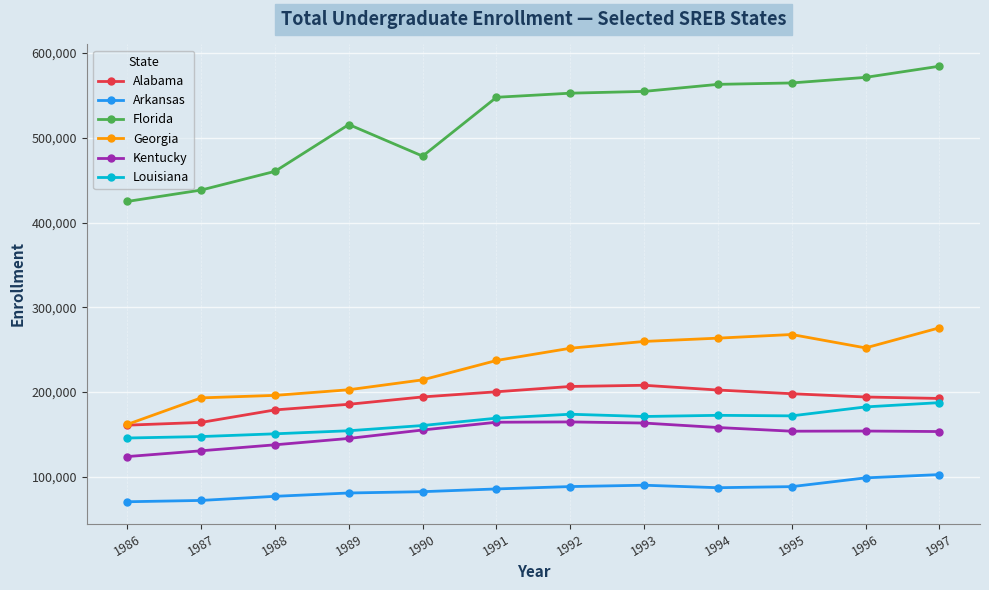

Does the chart display data point markers on the line(s)?

Yes